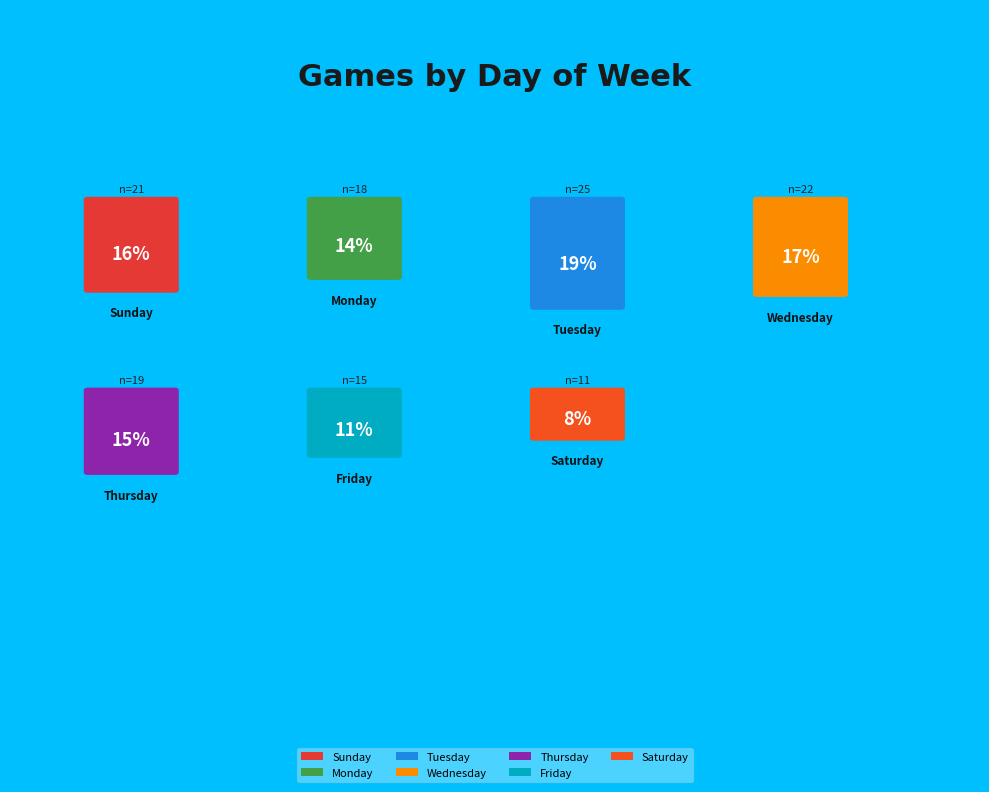

Rank the categories by value from highest to lowest.

יום שלישי, יום רביעי, יום ראשון, יום חמישי, יום שני, יום שישי, יום שבת